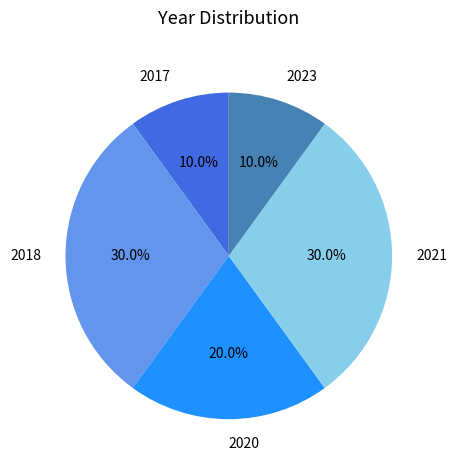

Does any single category account for the majority?

No